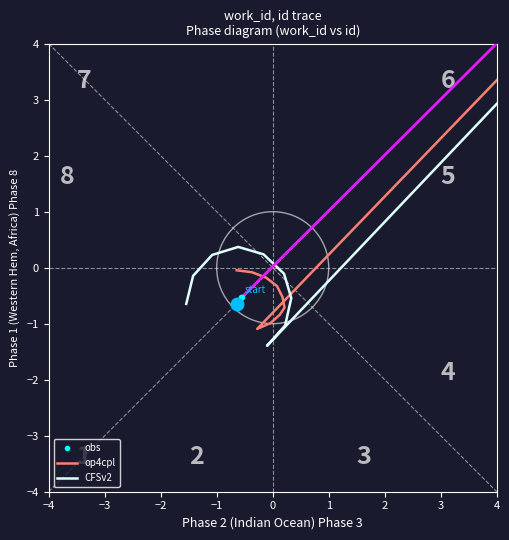

What is the label of the 3rd point from the left?

−2